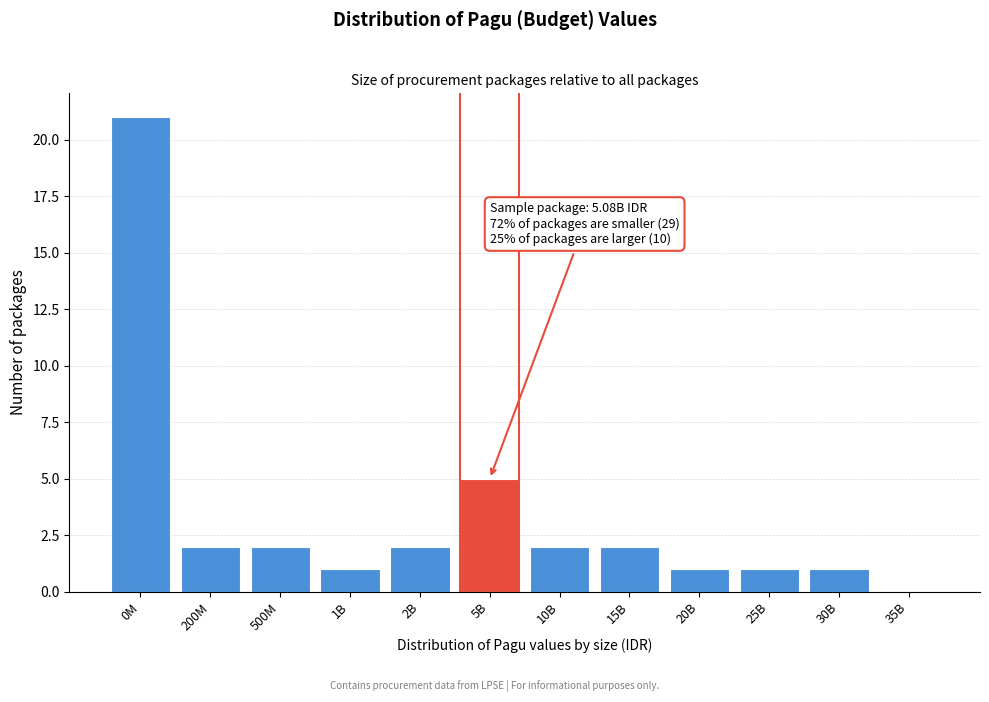

Reading left to right, transcribe all the data shown in this chart.

0M=21	200M=2	500M=2	1B=1	2B=2	5B=5	10B=2	15B=2	20B=1	25B=1	30B=1	35B=0